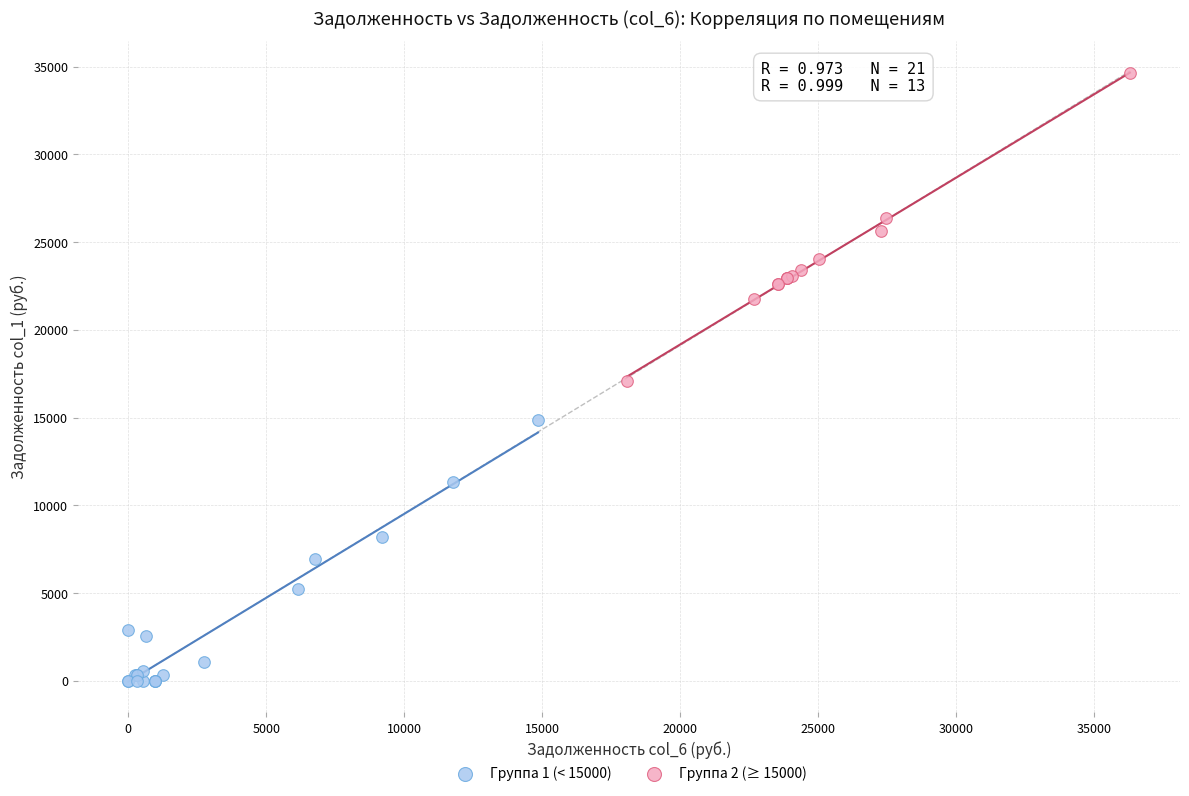

What are all the series names shown in the legend?

Группа 1 (< 15000), Группа 2 (≥ 15000)